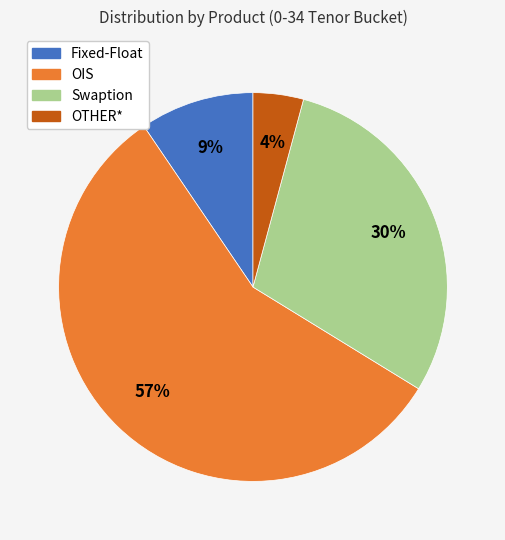

What is the ratio of the value at Swaption to the value at OIS?

0.5